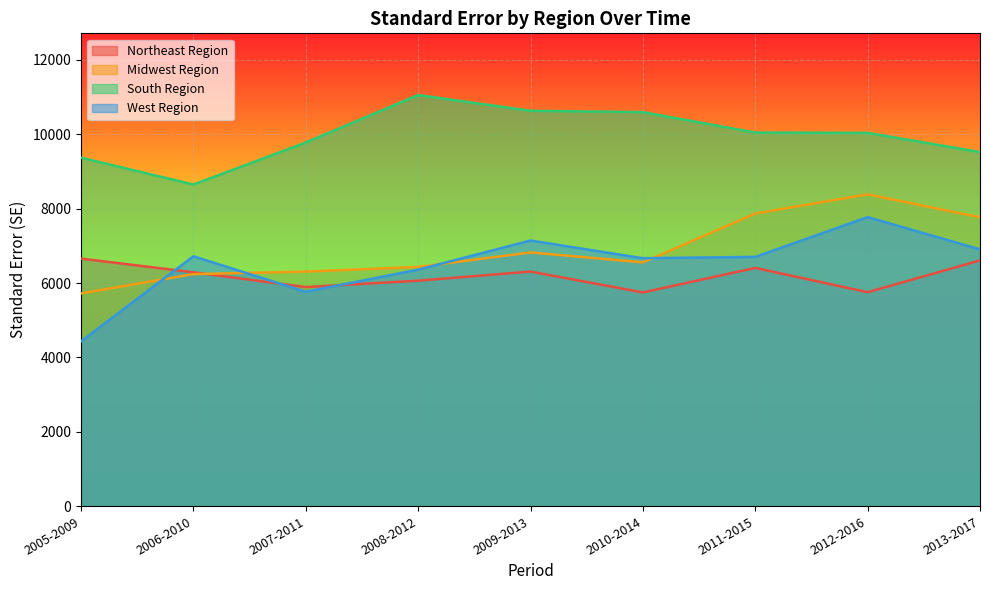

Reading left to right, what are all the values shown in this chart?

Northeast Region: 6657.8	6289.4	5891.8	6063.8	6309.4	5747.7	6406.7	5754.4	6608.5
Midwest Region: 5722.2	6240.1	6308.2	6433.4	6822.5	6555.6	7868.1	8384.2	7768.4
South Region: 9369.6	8648.0	9777.5	11054.1	10630.4	10594.5	10045.0	10037.1	9521.0
West Region: 4432.2	6719.8	5766.0	6359.9	7143.5	6667.5	6702.7	7772.6	6905.8